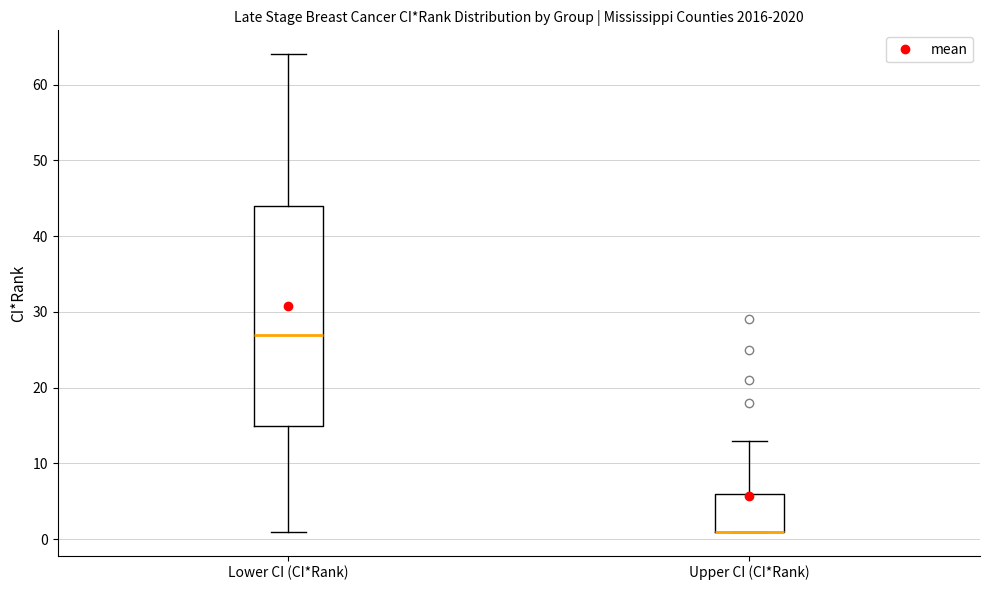

Where is the lower edge of the box for Upper CI (CI*Rank) on the y-axis? The values are not printed on the chart, so give them approximately, as read against the axis.

1